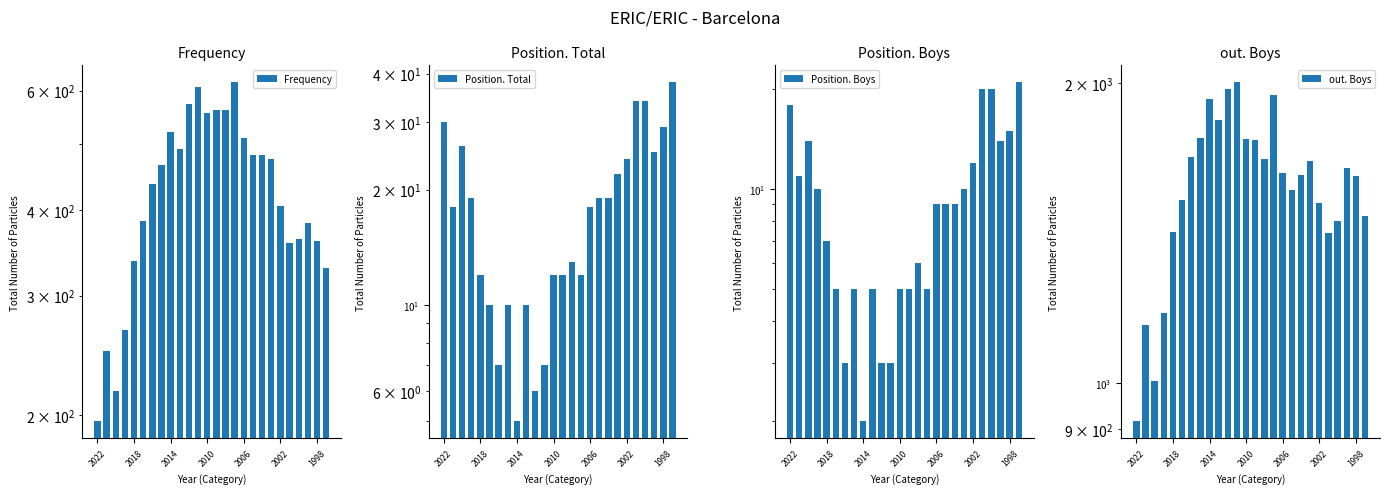

Where does the Position. Total series first go above 18?

2022